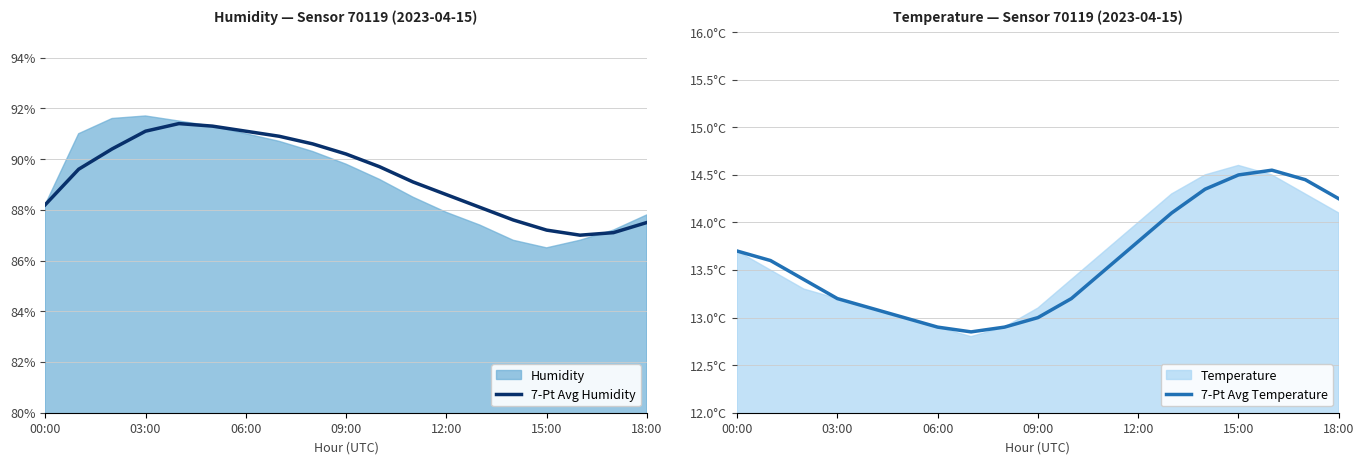

What is the total value across all series at 09:00?

103.2